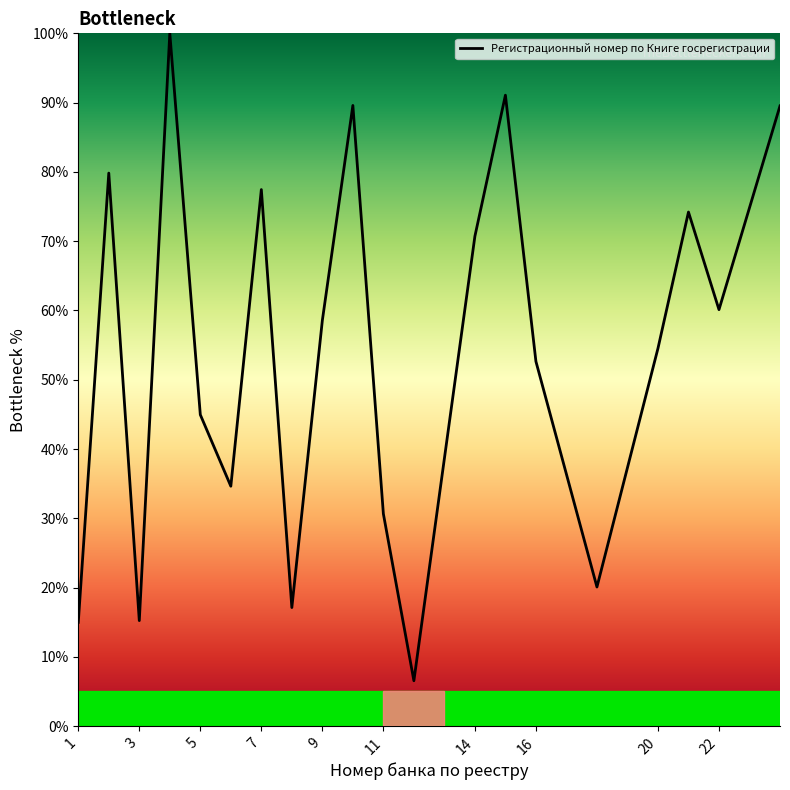

What is the greatest value displayed?

100.0